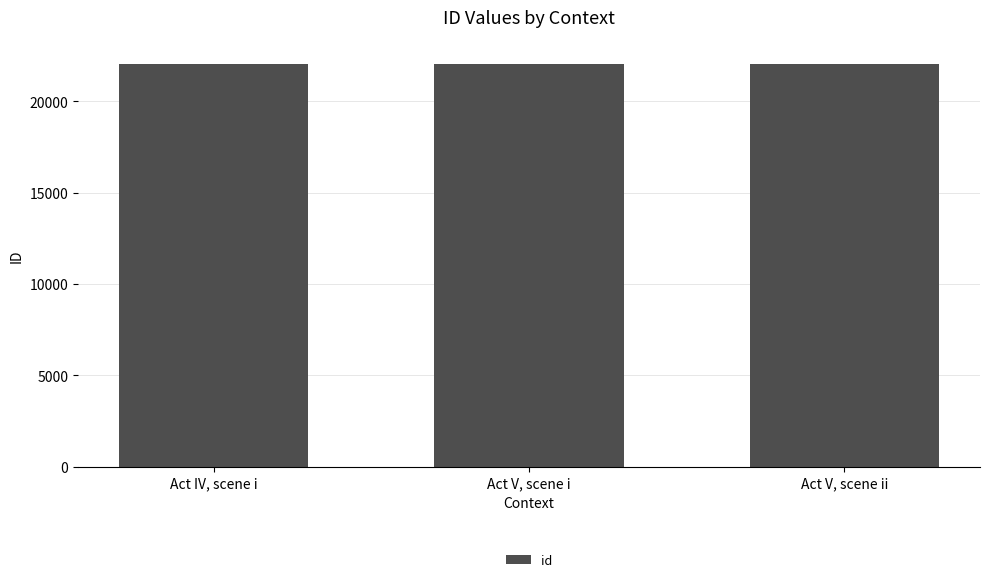

Does the chart contain stacked bars?

No